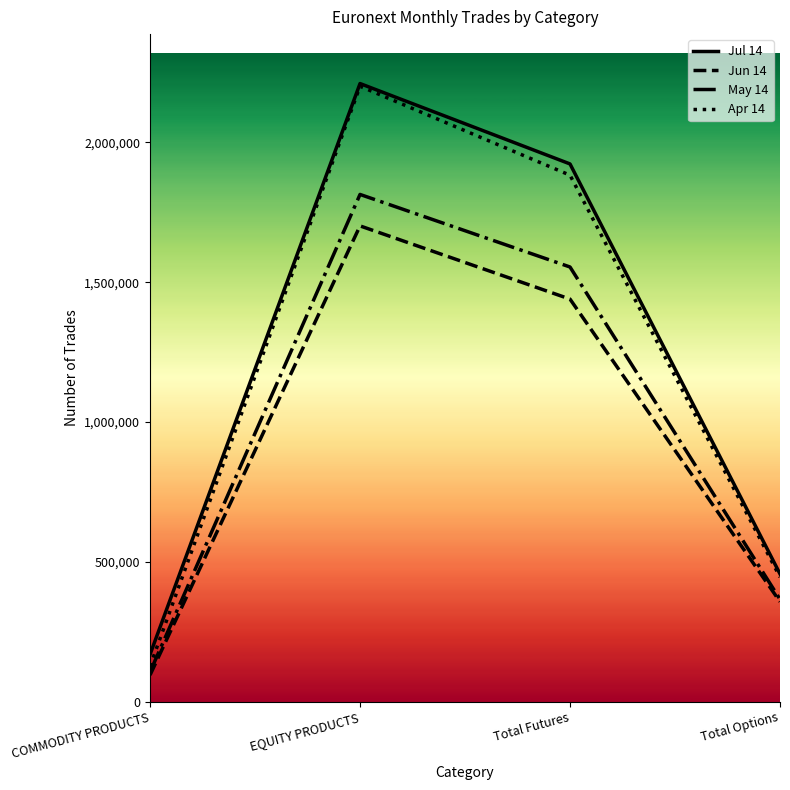

Reading left to right, transcribe all the data shown in this chart.

Jul 14: 168492	2210532	1923008	456481
Jun 14: 94763	1701403	1439521	357140
May 14: 105589	1813880	1554362	365641
Apr 14: 126493	2200865	1882725	445057